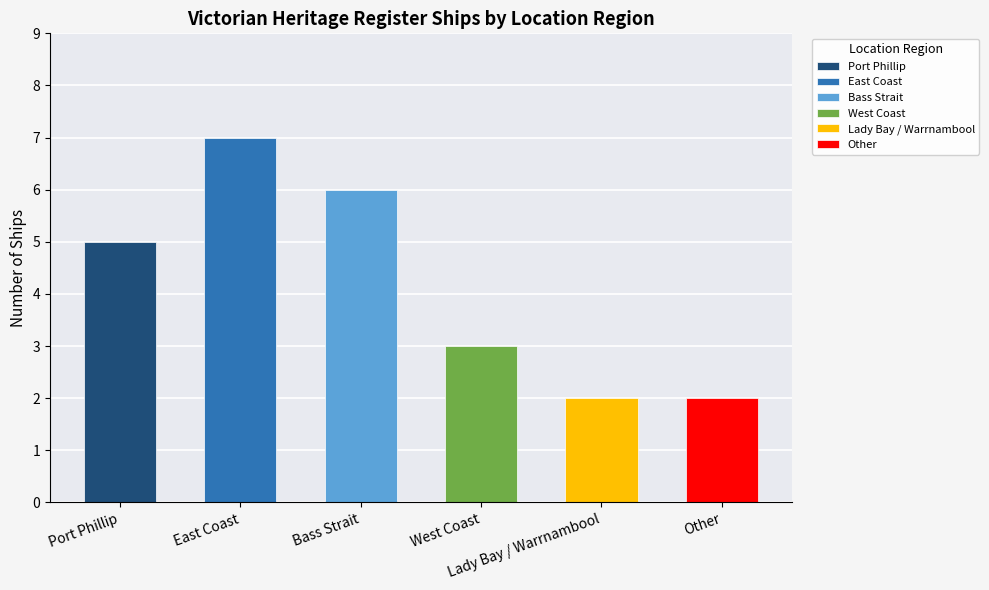

What is the smallest value displayed?

2